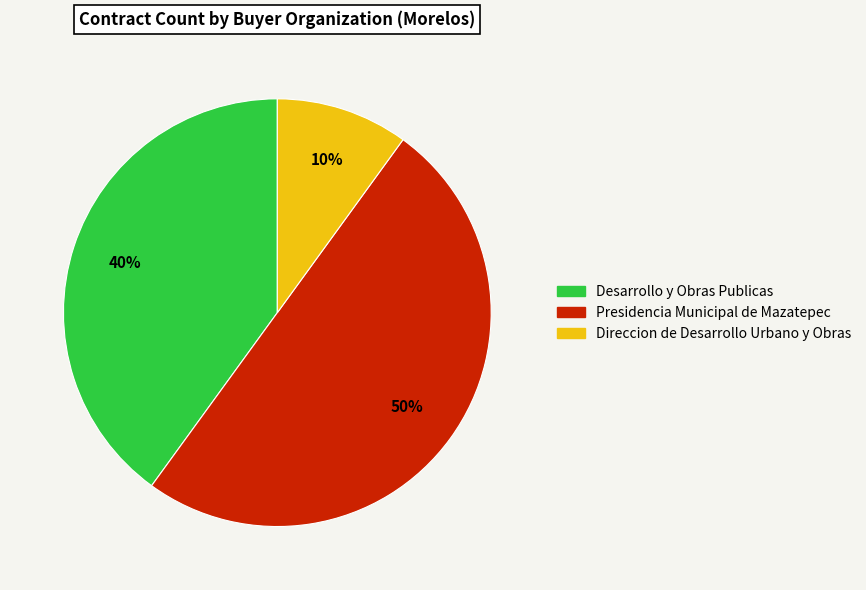

Count the number of slices in the pie.

3